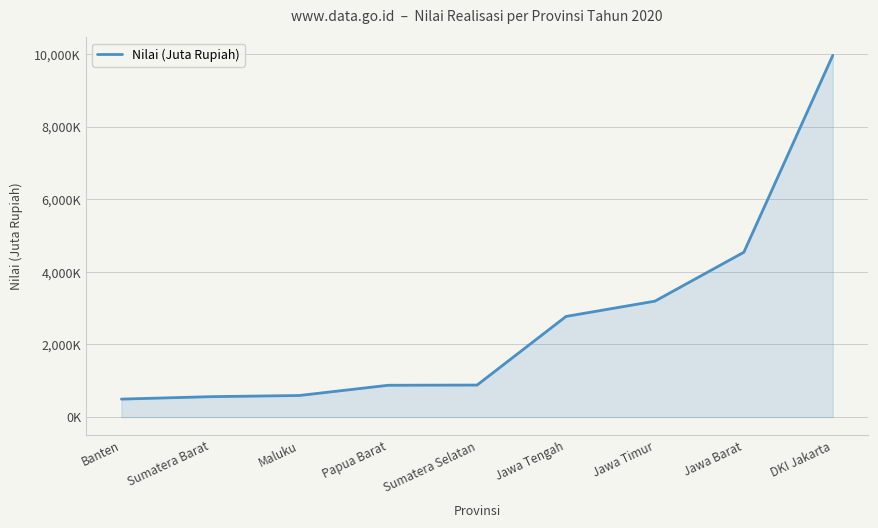

True or false: there are more than 2 points higher than both neighbors.

False